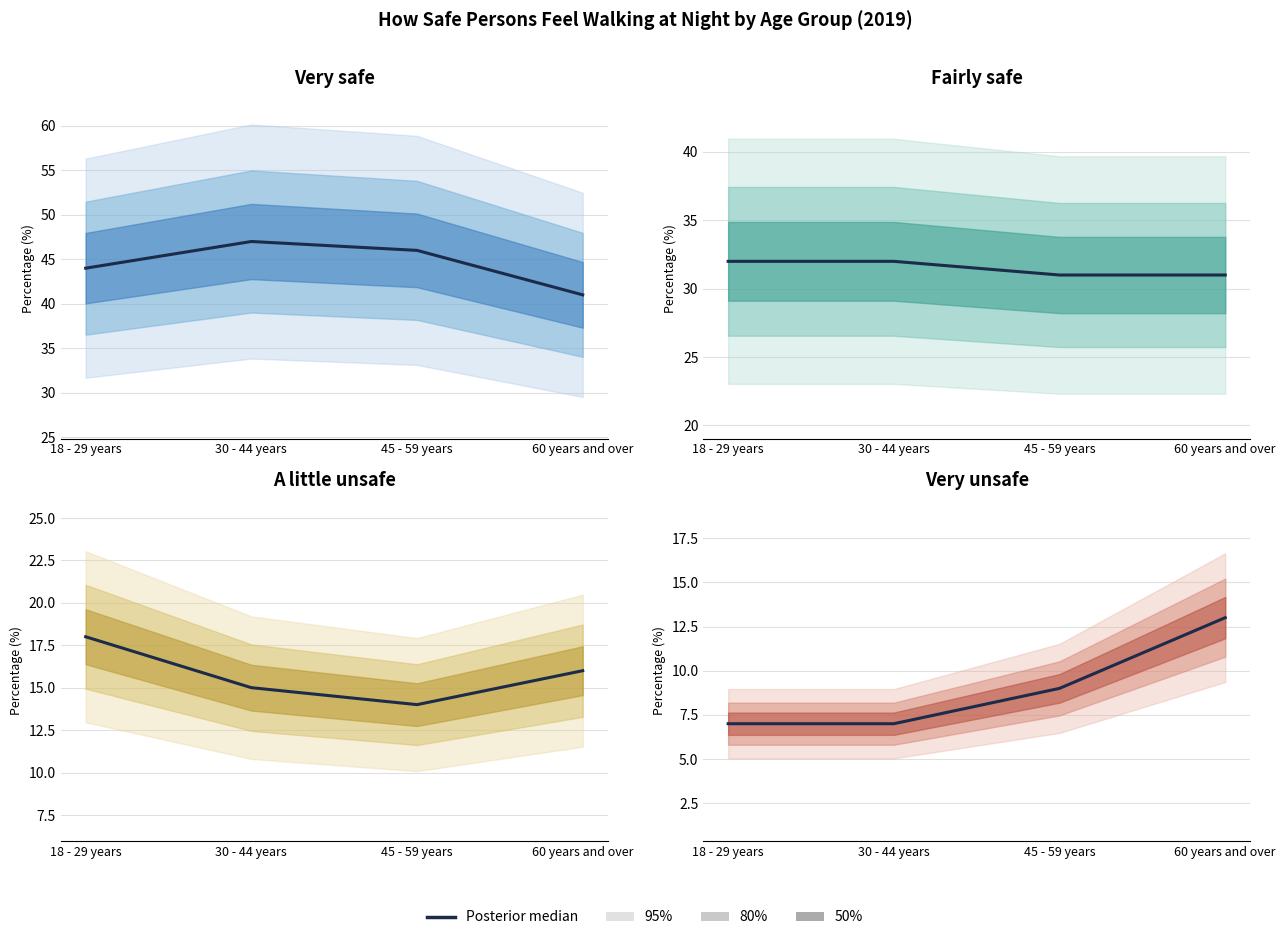

How many data points does each series have?

4